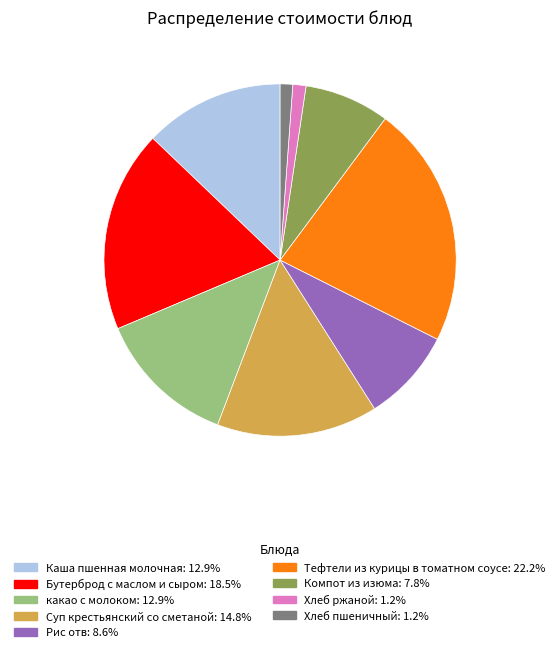

Approximately how many times larger is the value at Каша пшенная молочная compared to Компот из изюма?

1.6